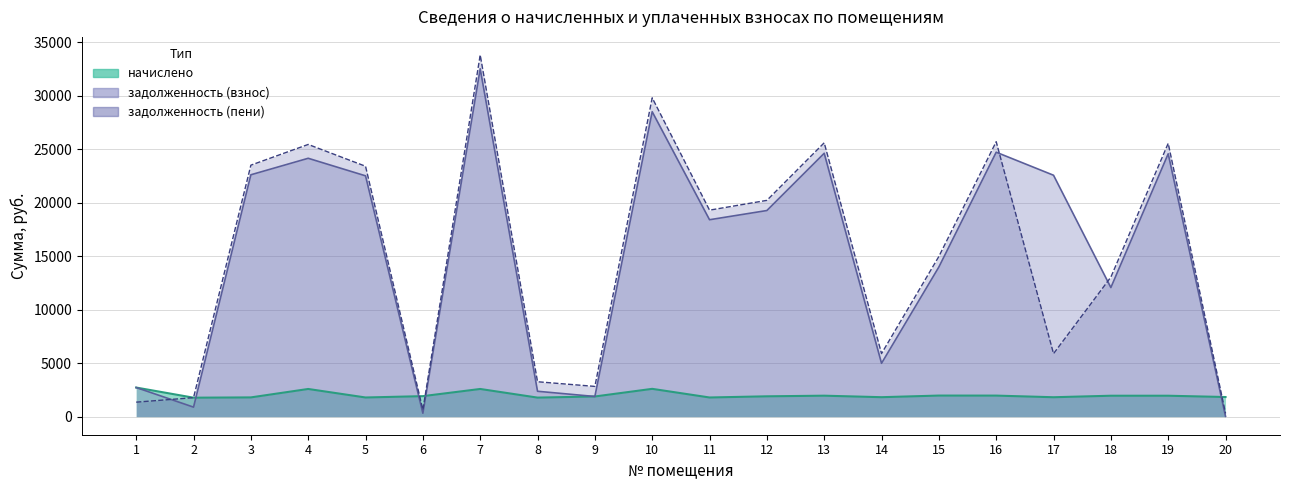

At which category is the sum across all series the highest?

7